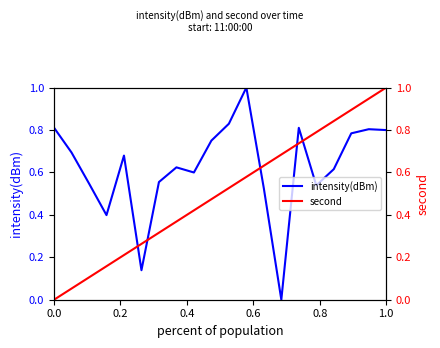

Is it true that intensity(dBm) equals 0.8 at 1.0?

True